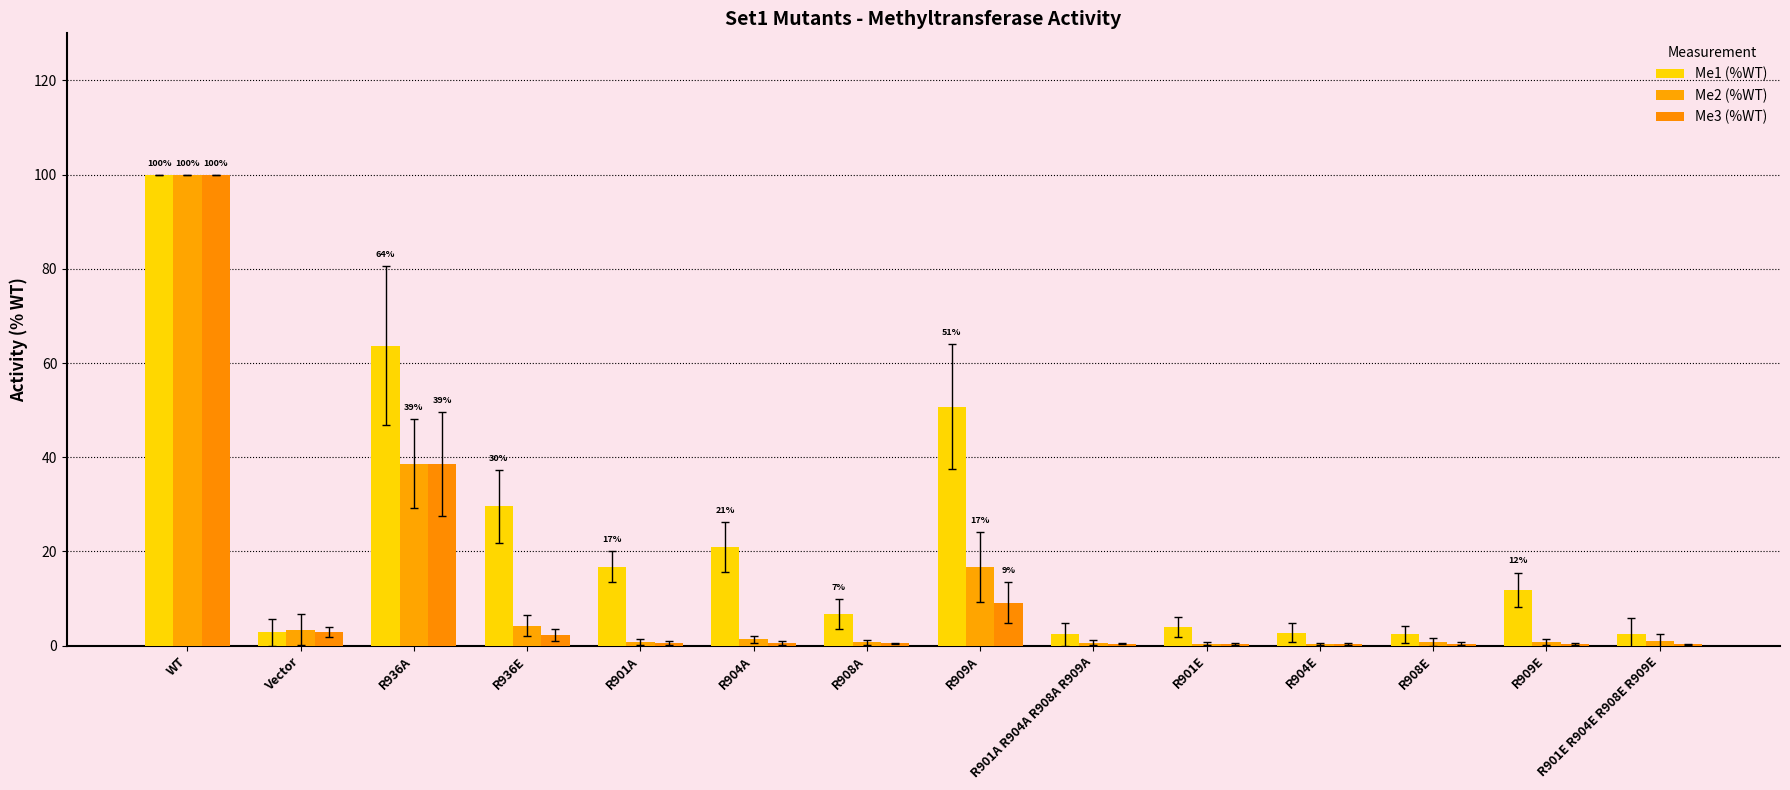

What is the greatest value displayed?

100.0